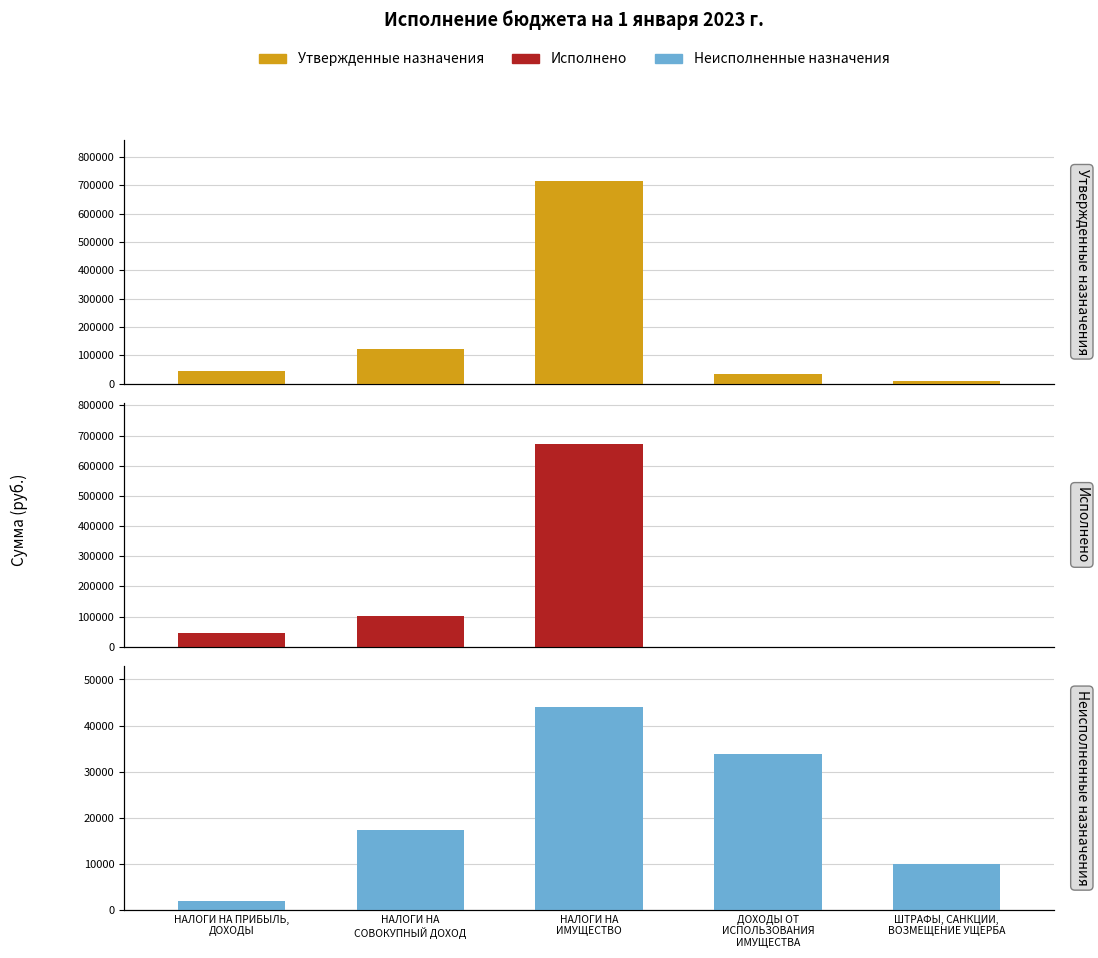

Reading left to right, transcribe all the data shown in this chart.

Утвержденные назначения: 46180.0	121000.0	716997.6	33900.0	10000.0
Исполнено: 44228.4	103618.4	672946.3	0.0	0.0
Неисполненные назначения: 1951.6	17381.6	44051.3	33900.0	10000.0